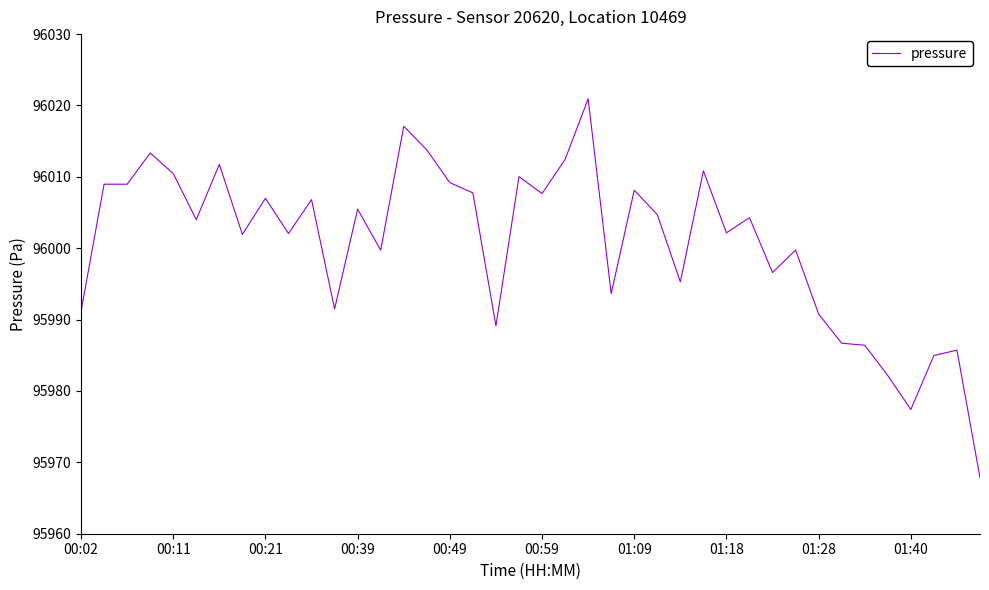

What is the maximum value shown in the chart?

96020.9